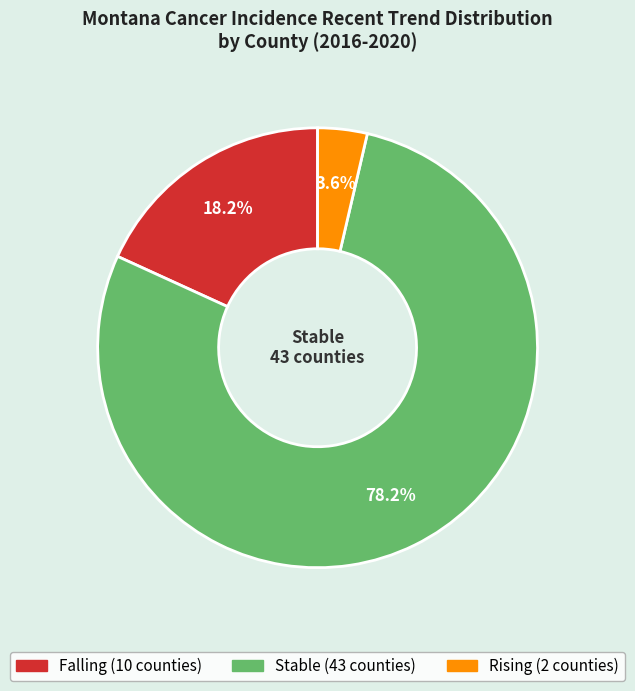

Does any single category account for the majority?

Yes